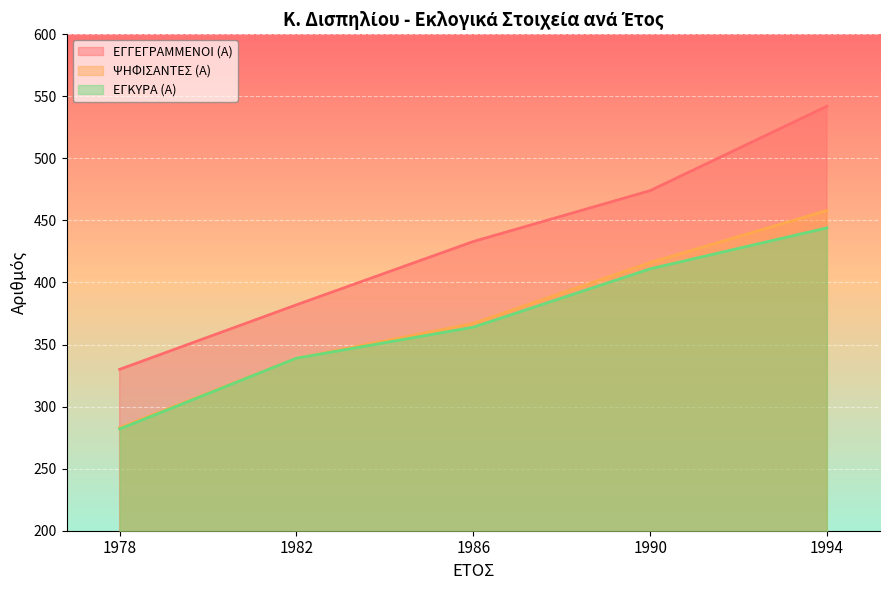

The ΕΓΓΕΓΡΑΜΜΕΝΟΙ (Α) series shows 433 at 1986. True or false?

True